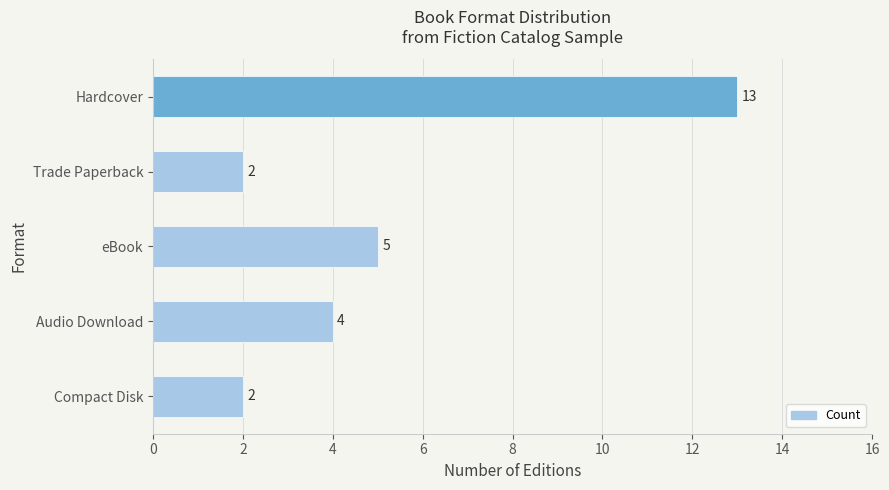

Reading top to bottom, list all the values displayed in this chart.

13	2	5	4	2